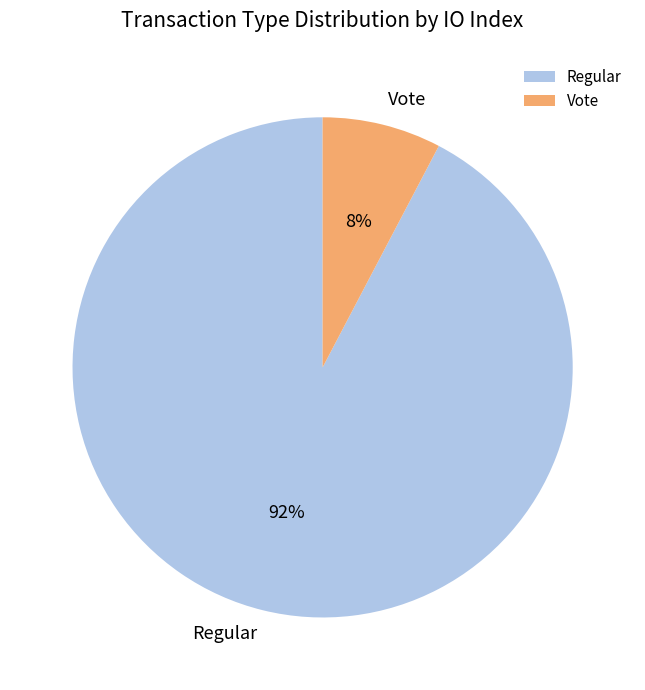

Which category accounts for the majority?

Regular